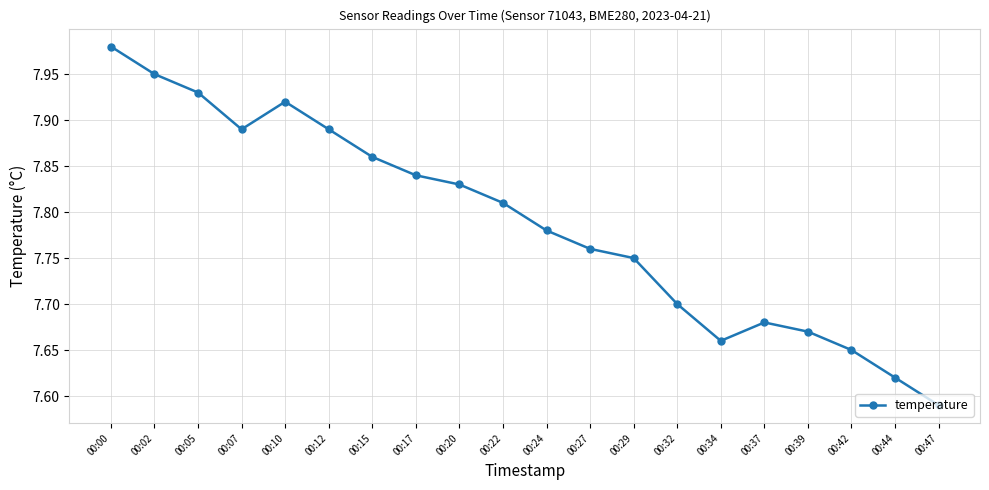

Does the chart have visible grid lines?

Yes